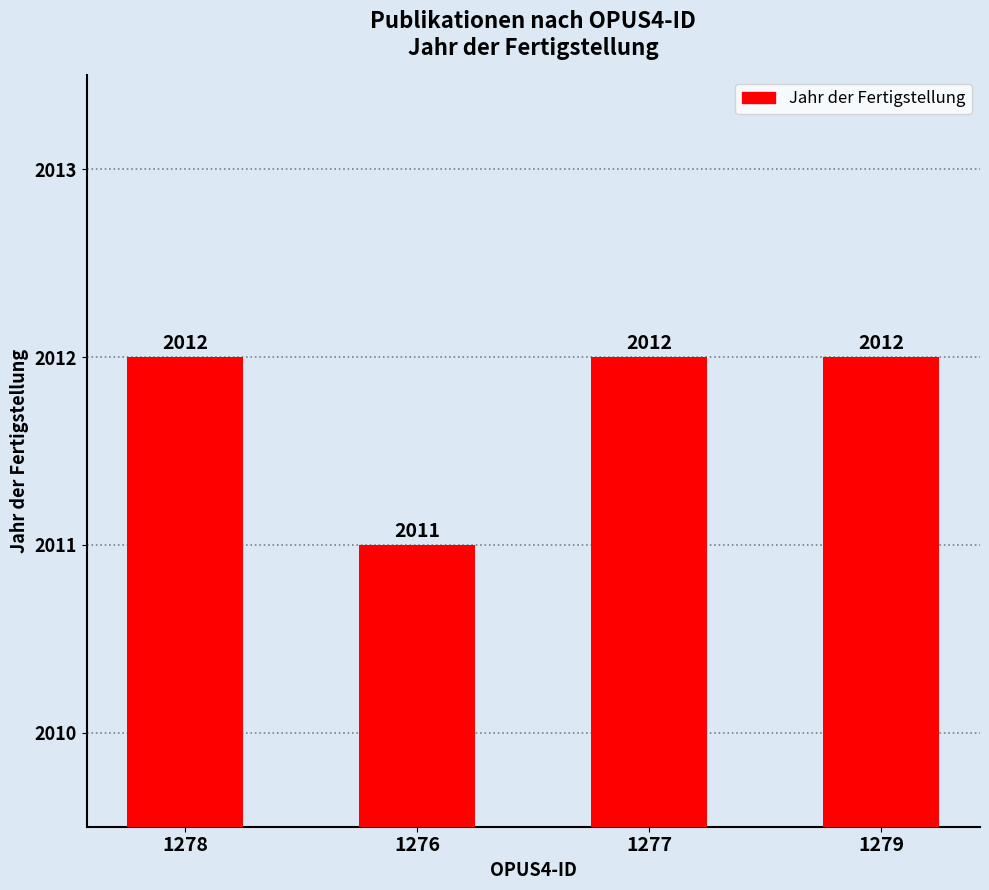

Does the chart contain stacked bars?

No